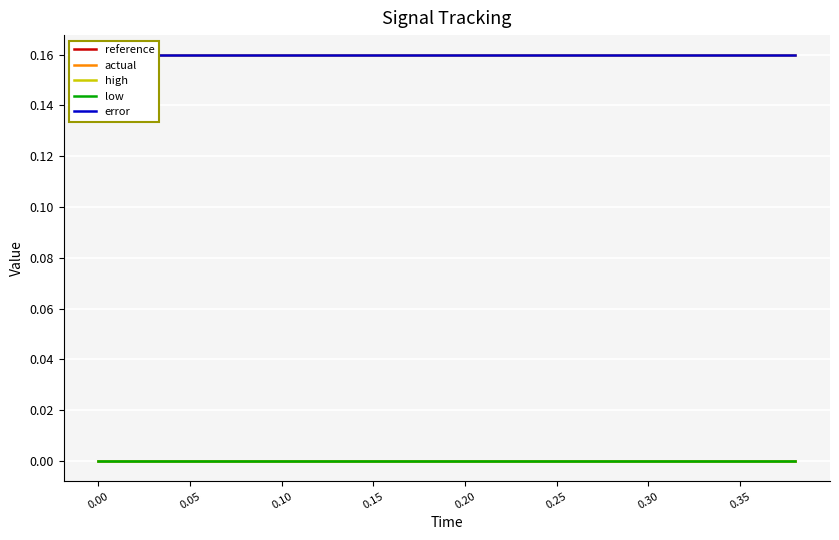

What are all the series names shown in the legend?

reference, actual, high, low, error